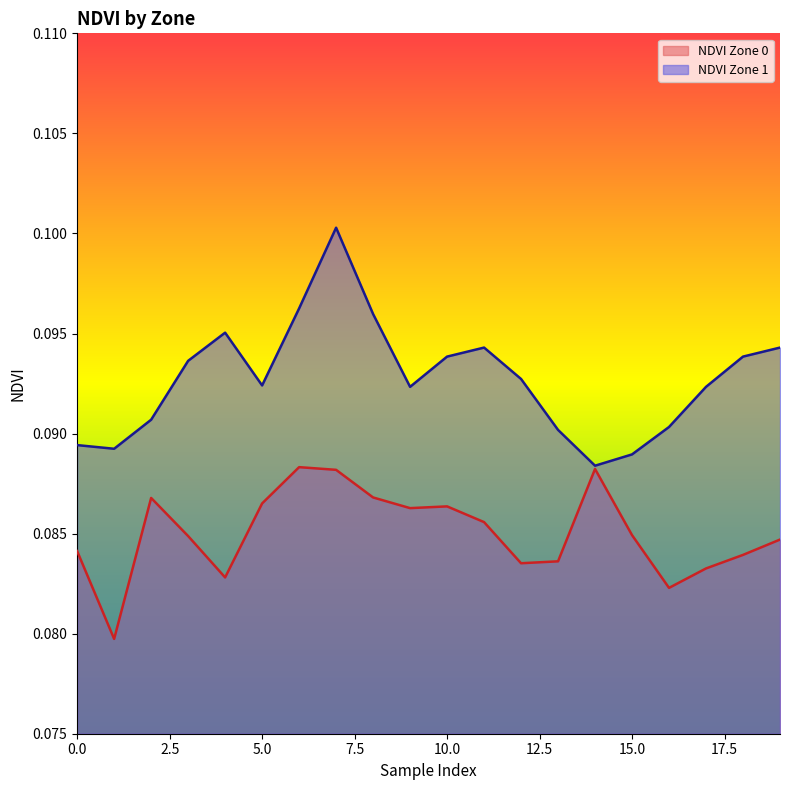

What is the value of the NDVI Zone 0 point at the 11th from the left?

0.1